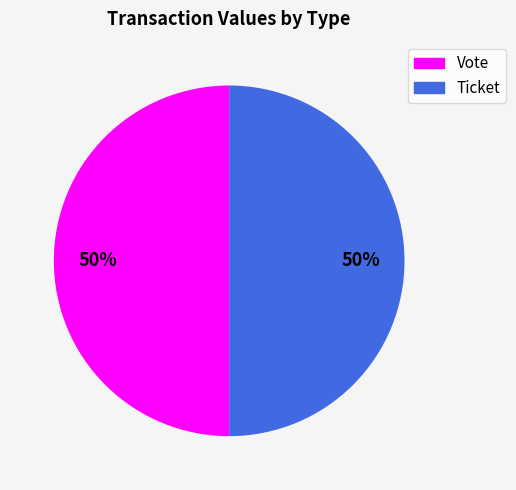

Count the number of slices in the pie.

2